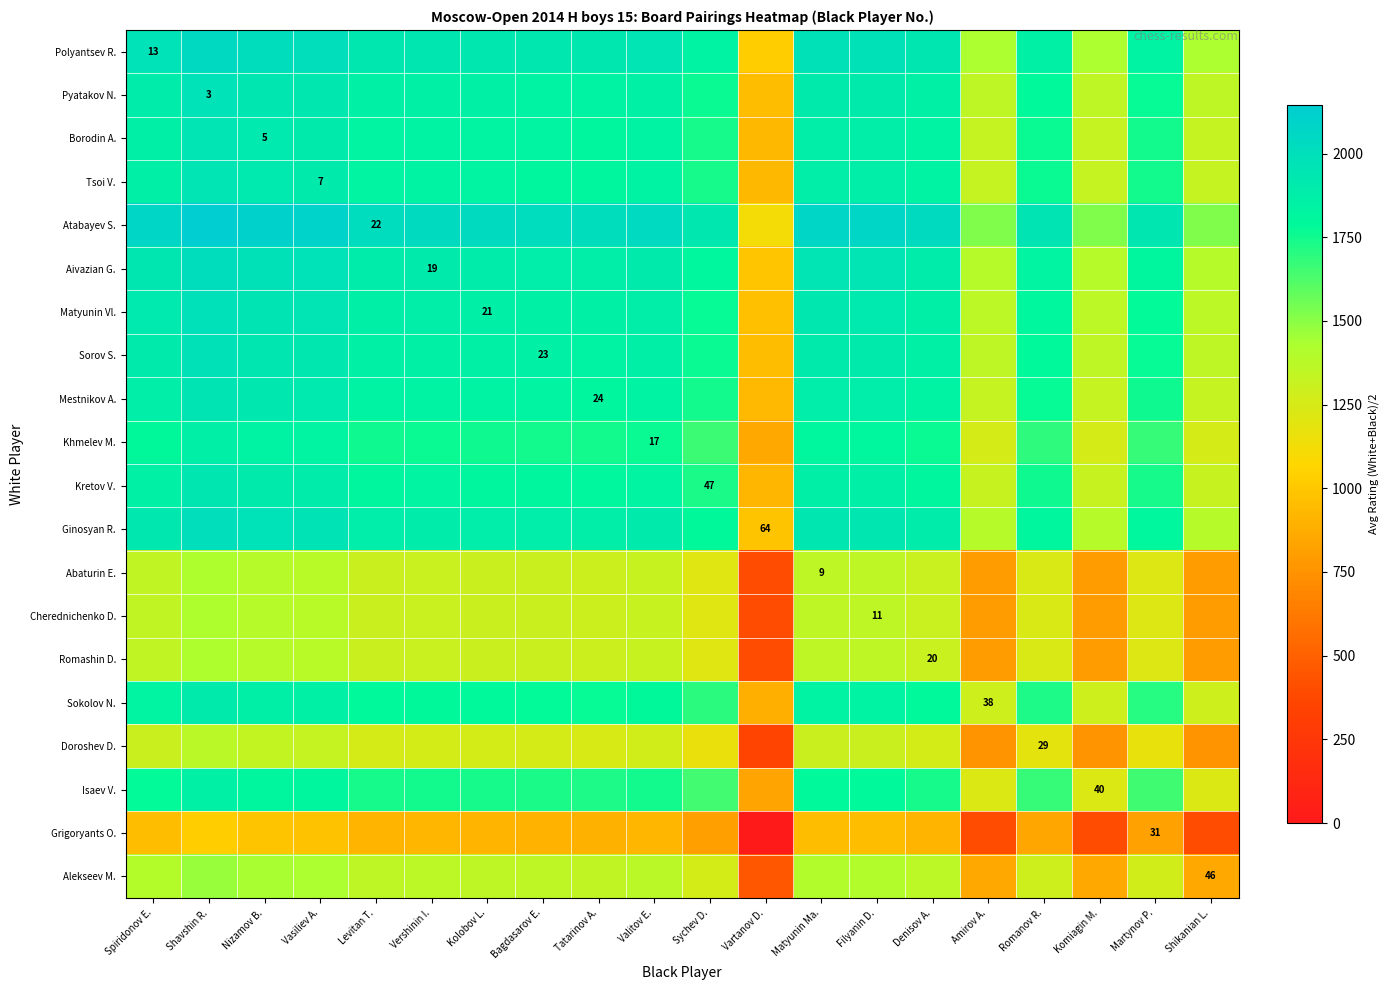

The value of Cherednichenko D. at Spiridonov E. is 2419.3. True or false?

False